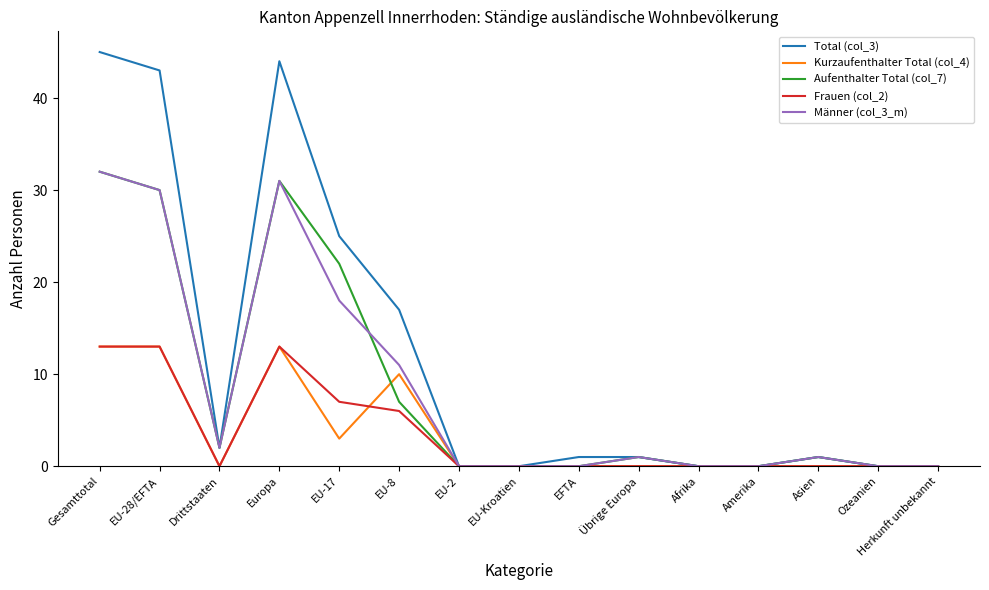

Which label corresponds to the largest value in the chart?

Gesamttotal